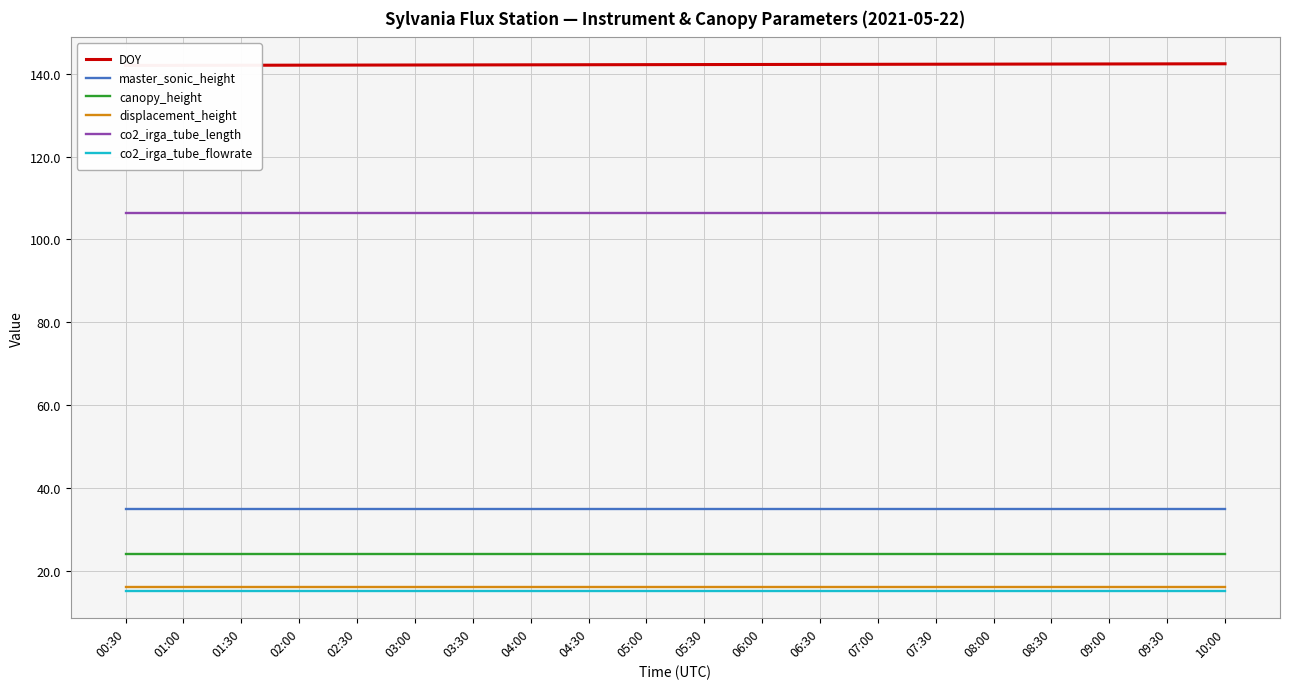

How many lines are shown in the chart?

6